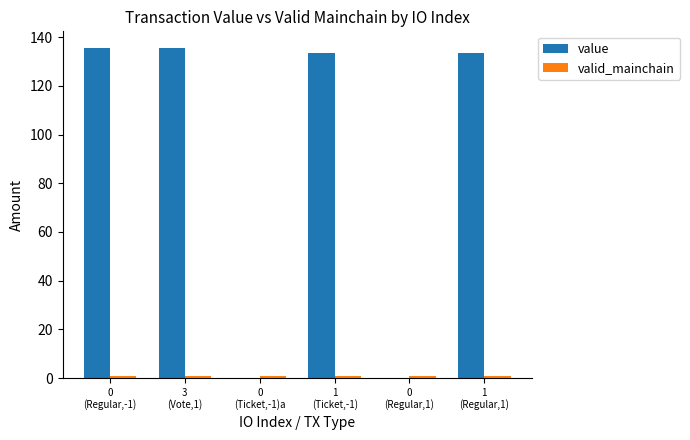

What is the greatest value displayed?

135.6